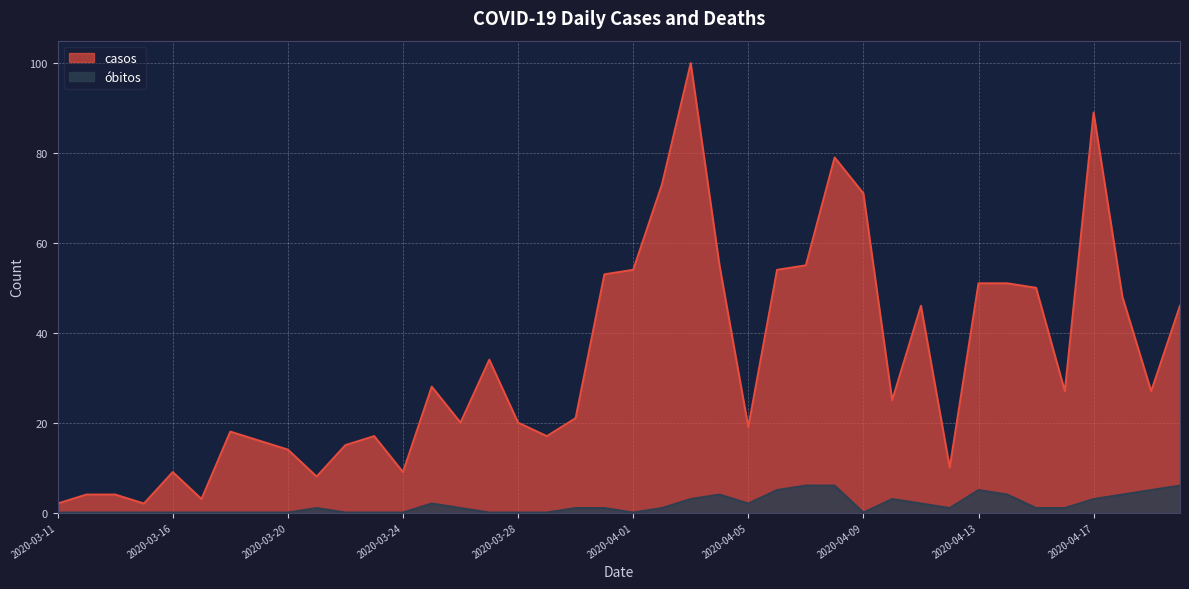

How many lines are shown in the chart?

2